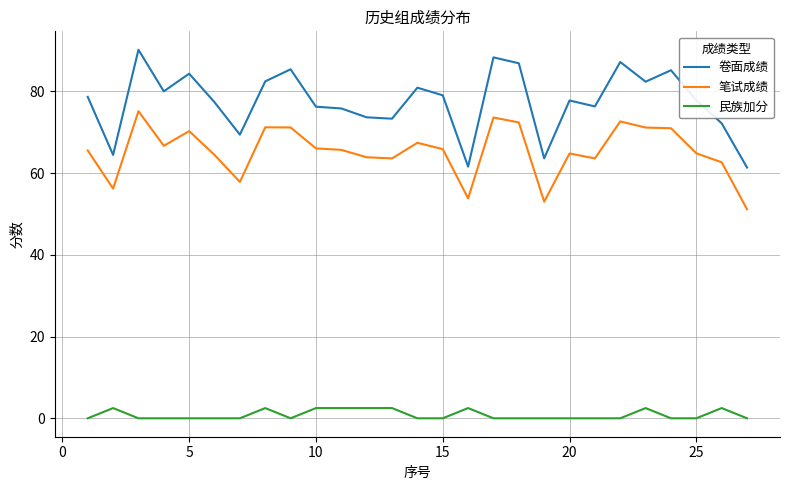

What is the lowest value of the 笔试成绩 series?

51.1